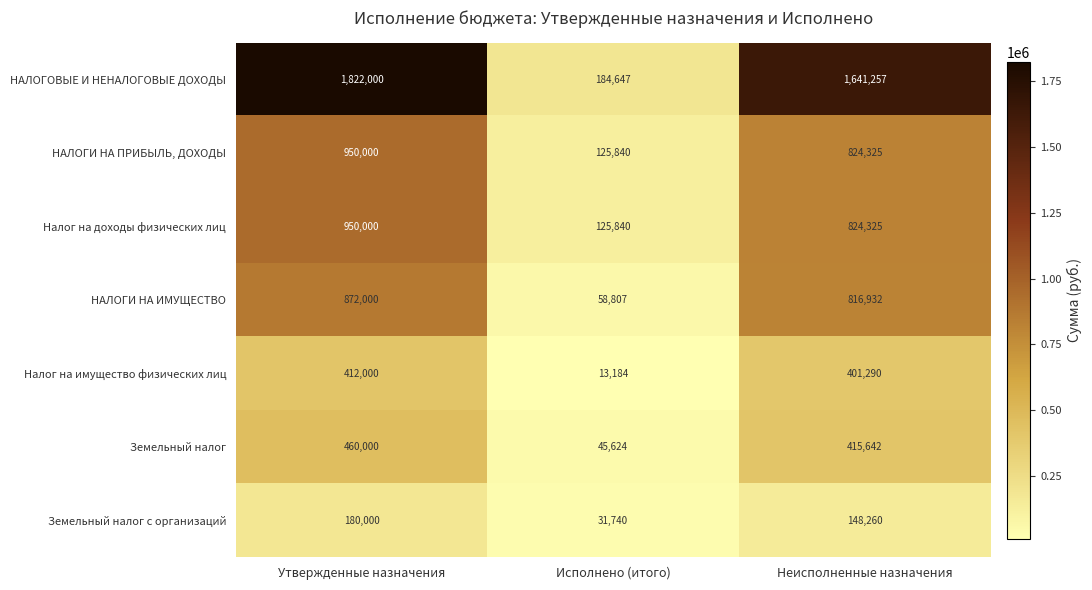

List the labels in order of НАЛОГОВЫЕ И НЕНАЛОГОВЫЕ ДОХОДЫ value, largest first.

Утвержденные назначения, Неисполненные назначения, Исполнено (итого)